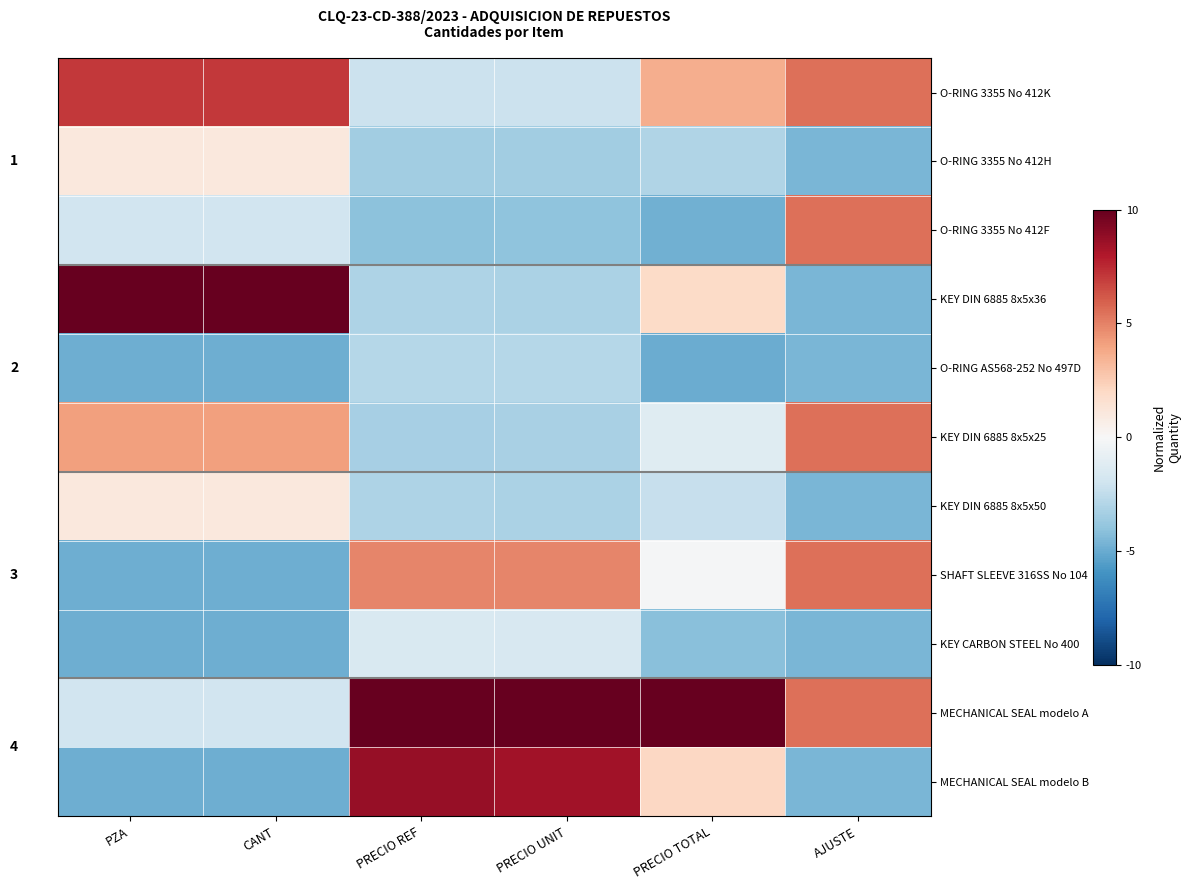

At how many categories does at least one series exceed 11?

1